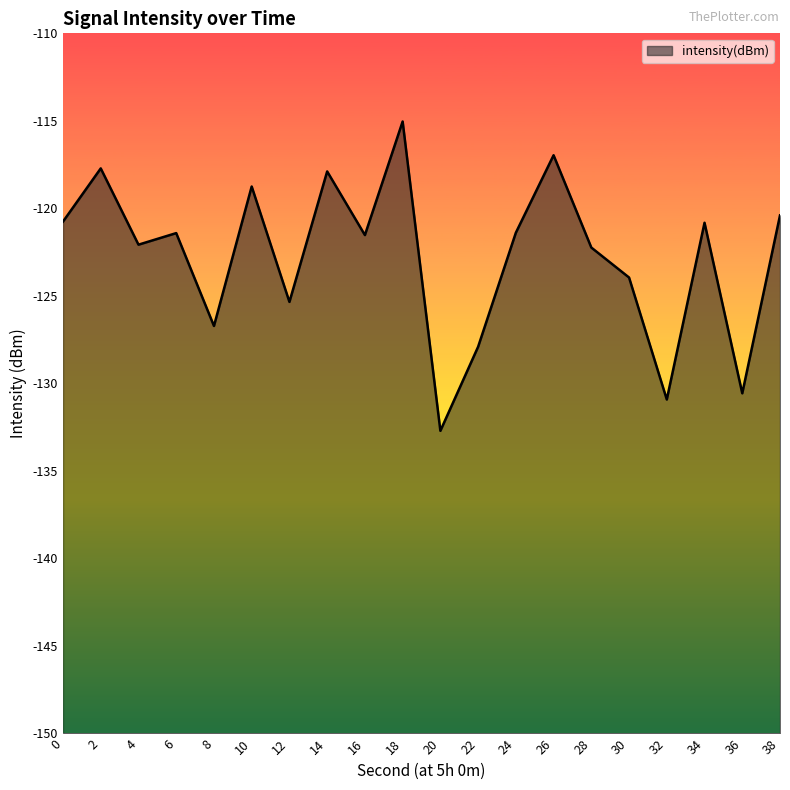

What is the value of the 11th point from the left?

-132.7